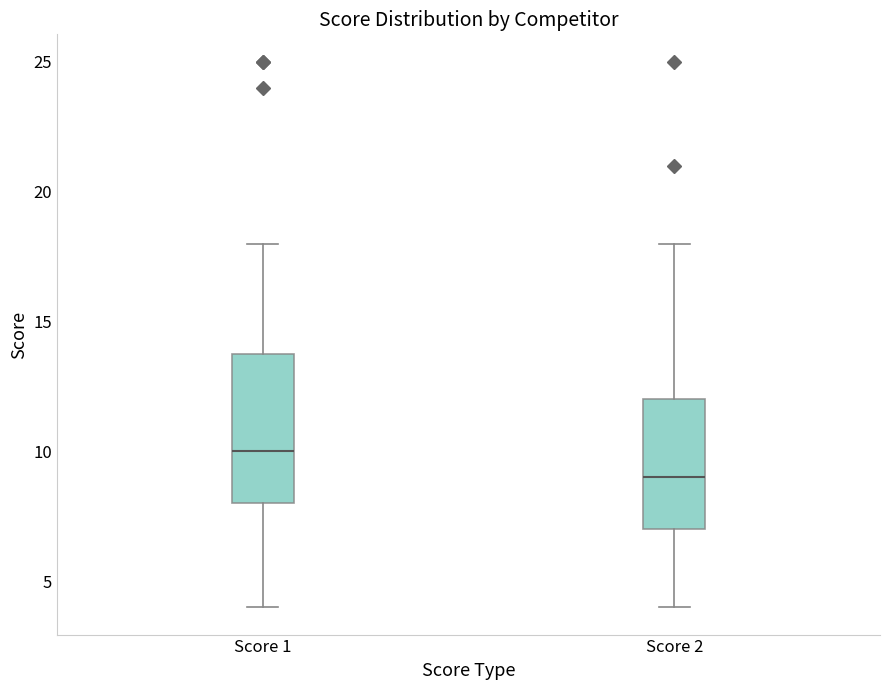

Reading left to right, read every box against the y-axis: the position of its median line, the range the box covers, and the ends of its whiskers. The values are not printed on the chart, so give them approximately, as read against the axis.

Score 1: median 10, box 8 to 14, whiskers 4 to 18
Score 2: median 9, box 7 to 12, whiskers 4 to 18